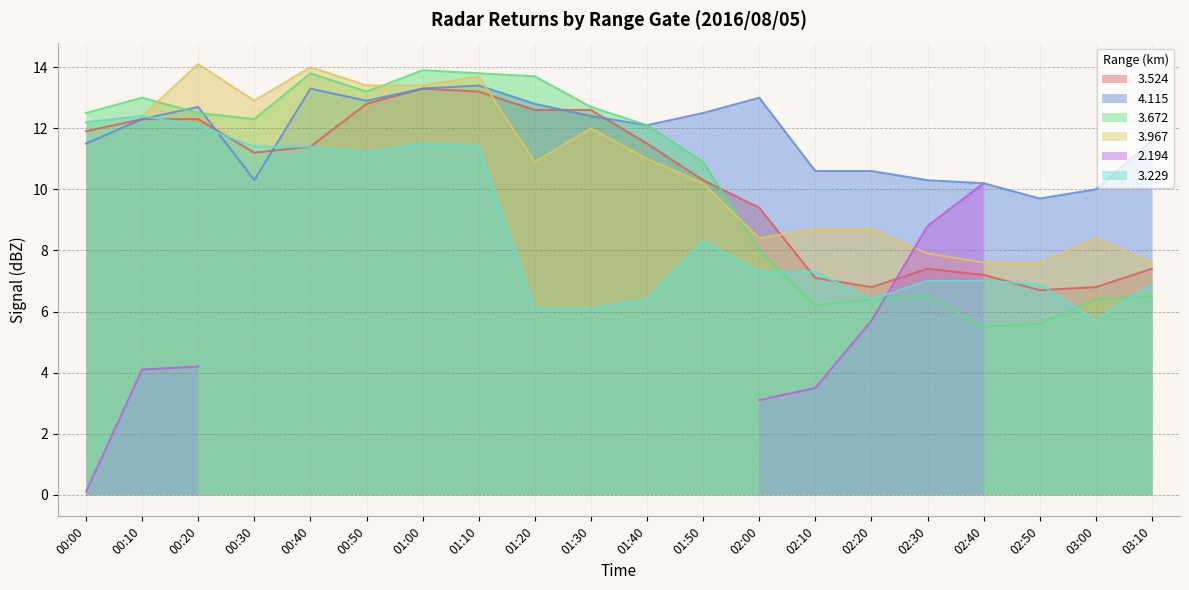

What is the highest value of the   3.524 series?

13.3